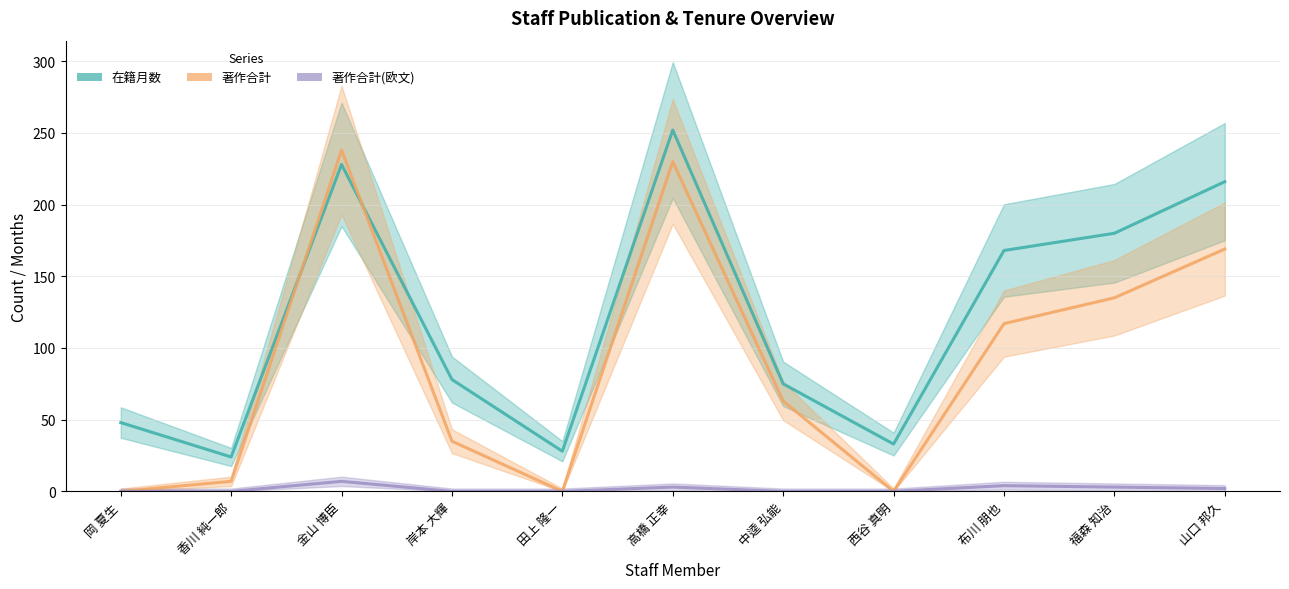

In 著作合計, how many points are higher than both neighbors (excluding endpoints)?

2